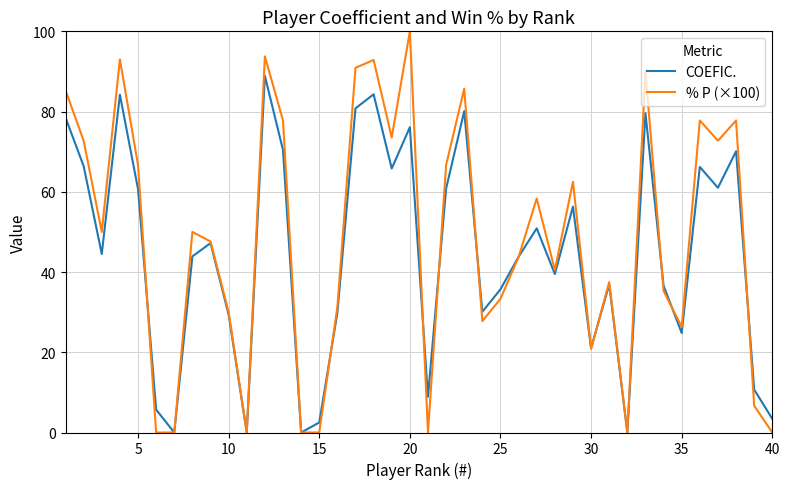

List the series in order of their peak value, lowest first.

COEFIC., % P (×100)